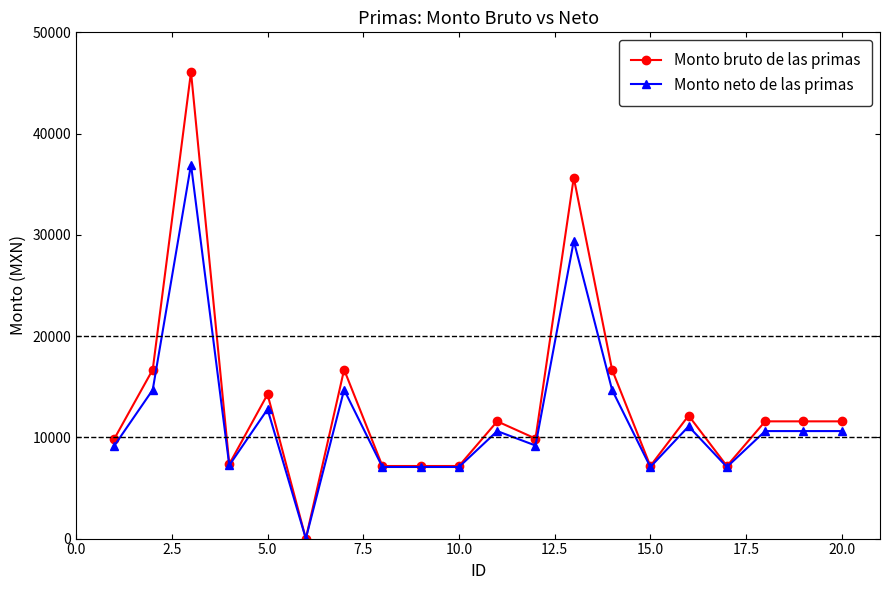

Which series has the largest range (max minus min)?

Monto bruto de las primas